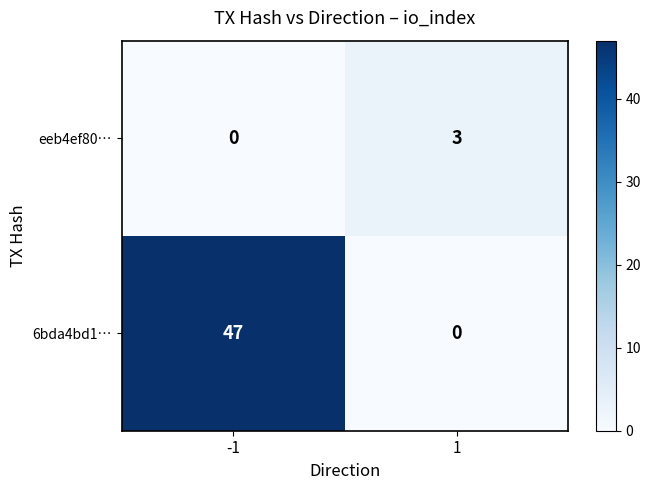

Which series changed the most between -1 and 1?

6bda4bd1…